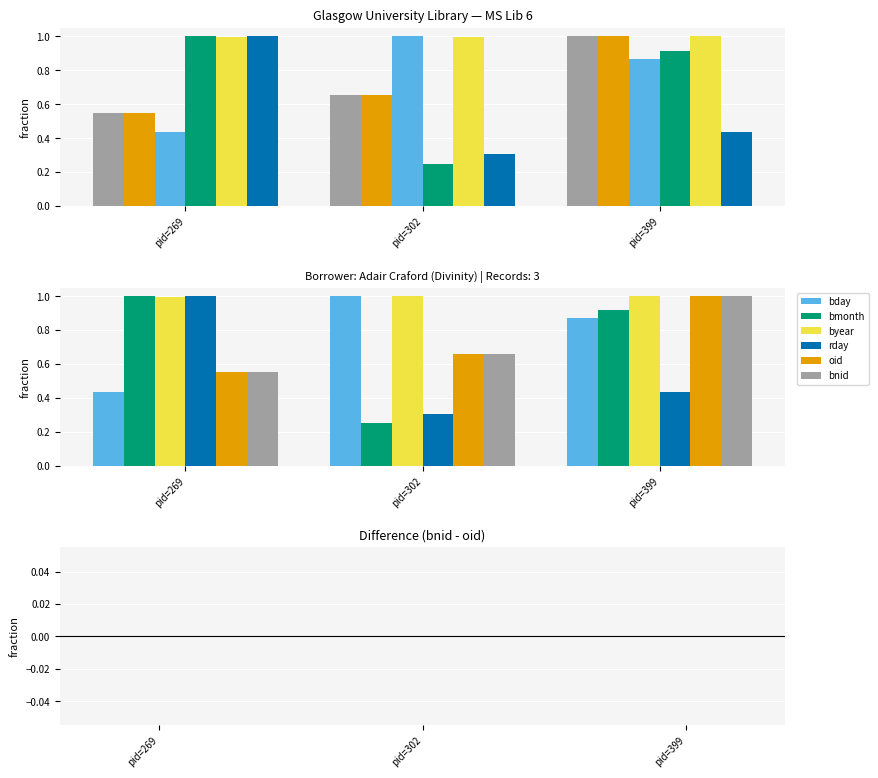

What is the smallest value displayed?

0.2